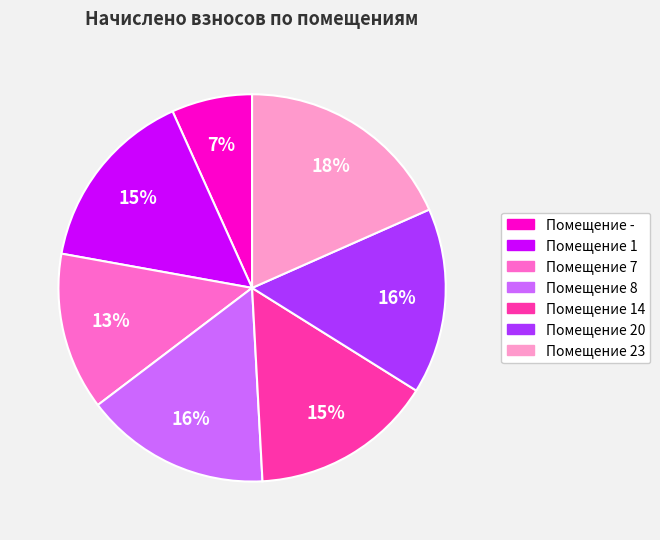

Is there any slice that represents more than half of the pie?

No